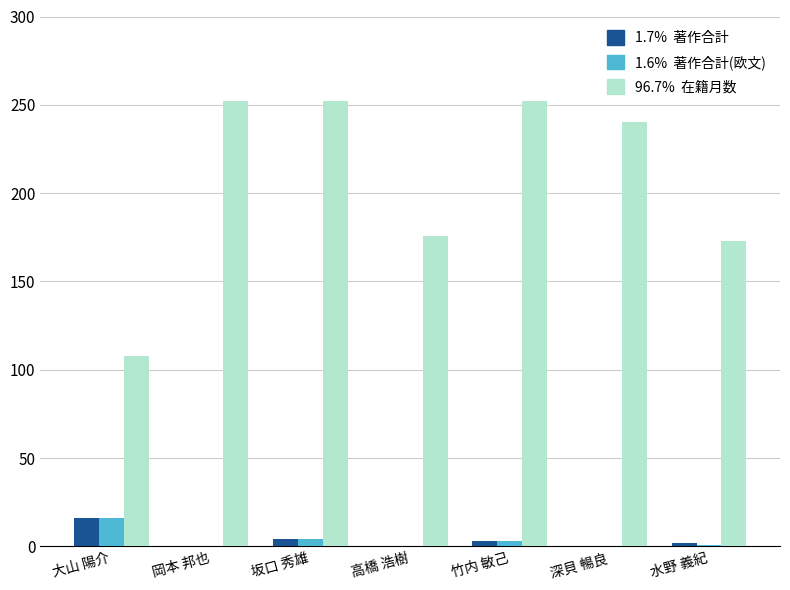

Are the bars horizontal?

No